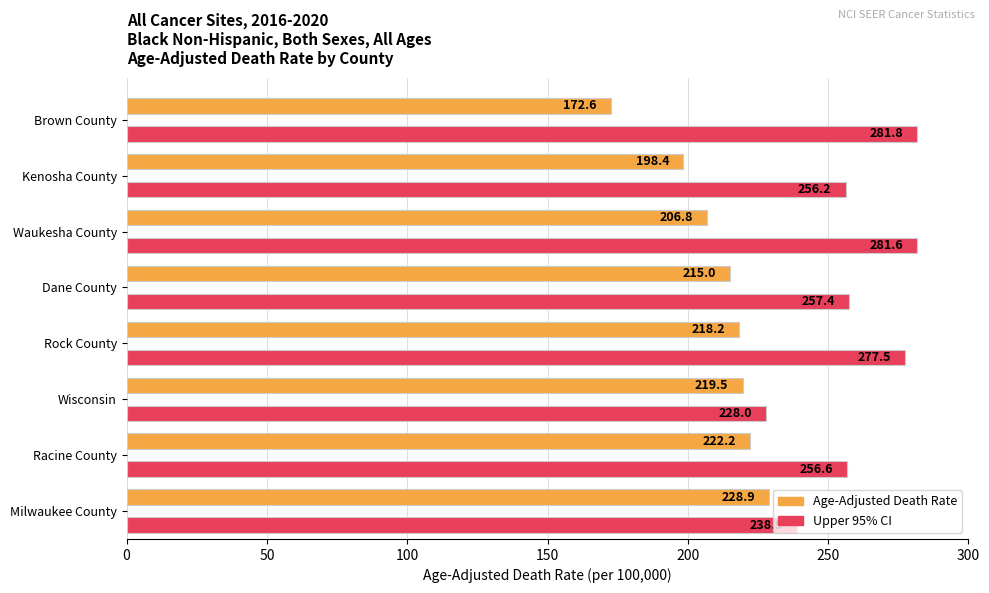

Which series has the largest total across all categories?

Upper 95% CI